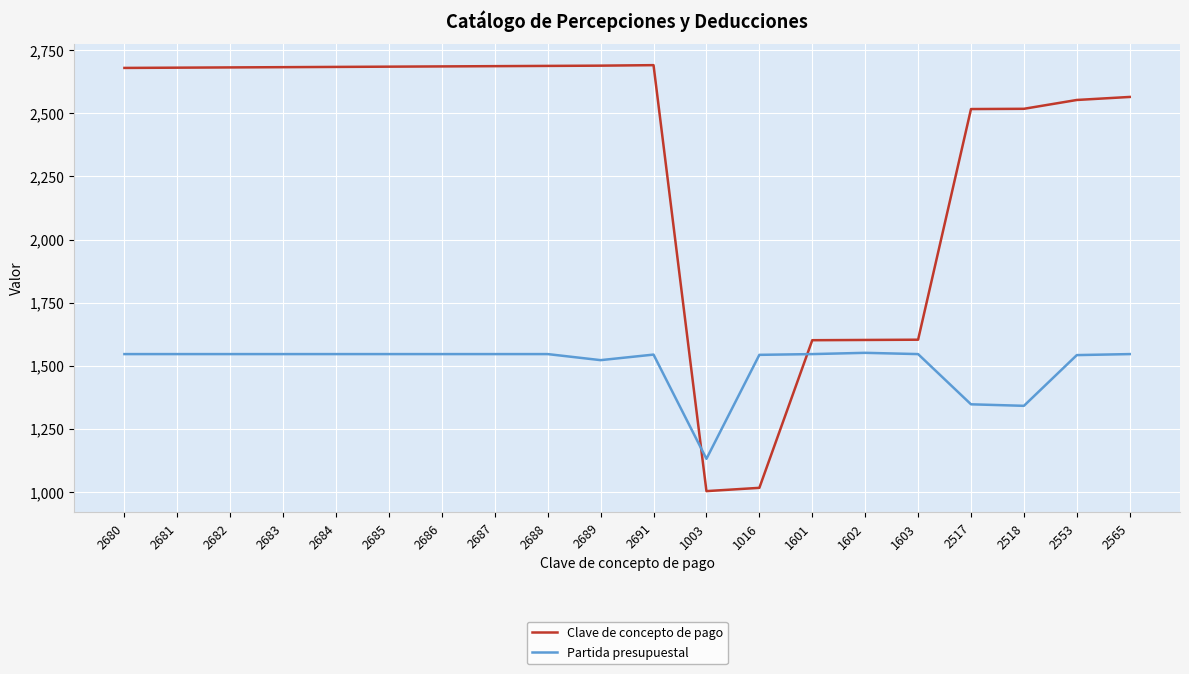

How many times do Clave de concepto de pago and Partida presupuestal cross each other?

2